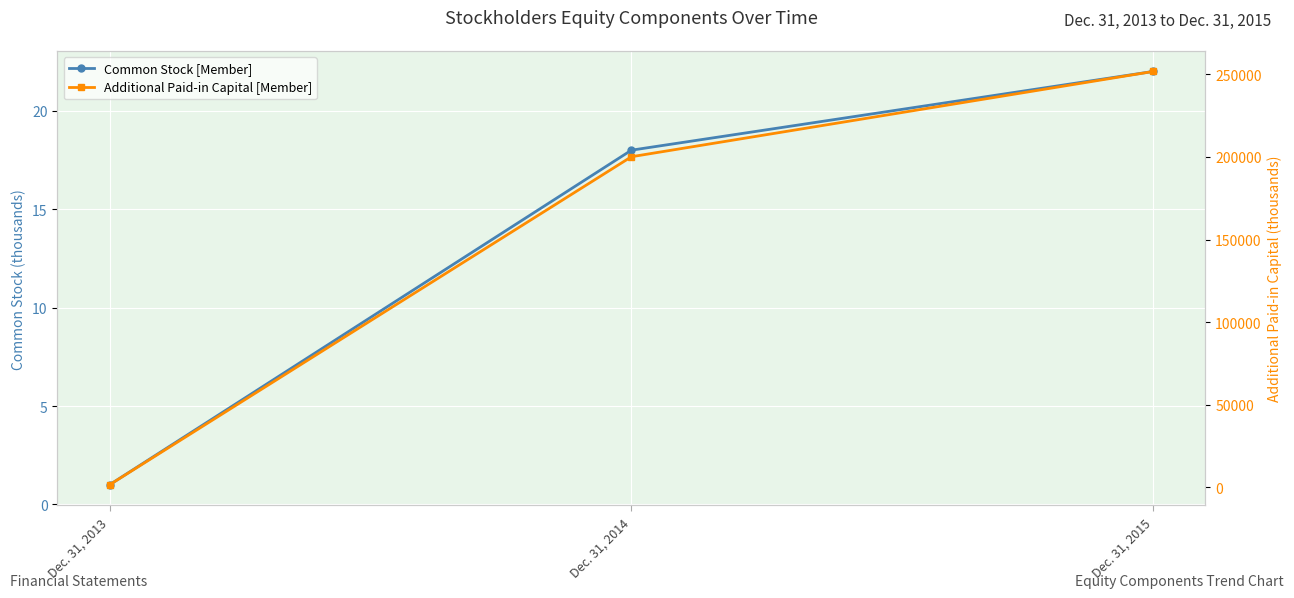

Which series has the largest total across all categories?

Additional Paid-in Capital [Member]